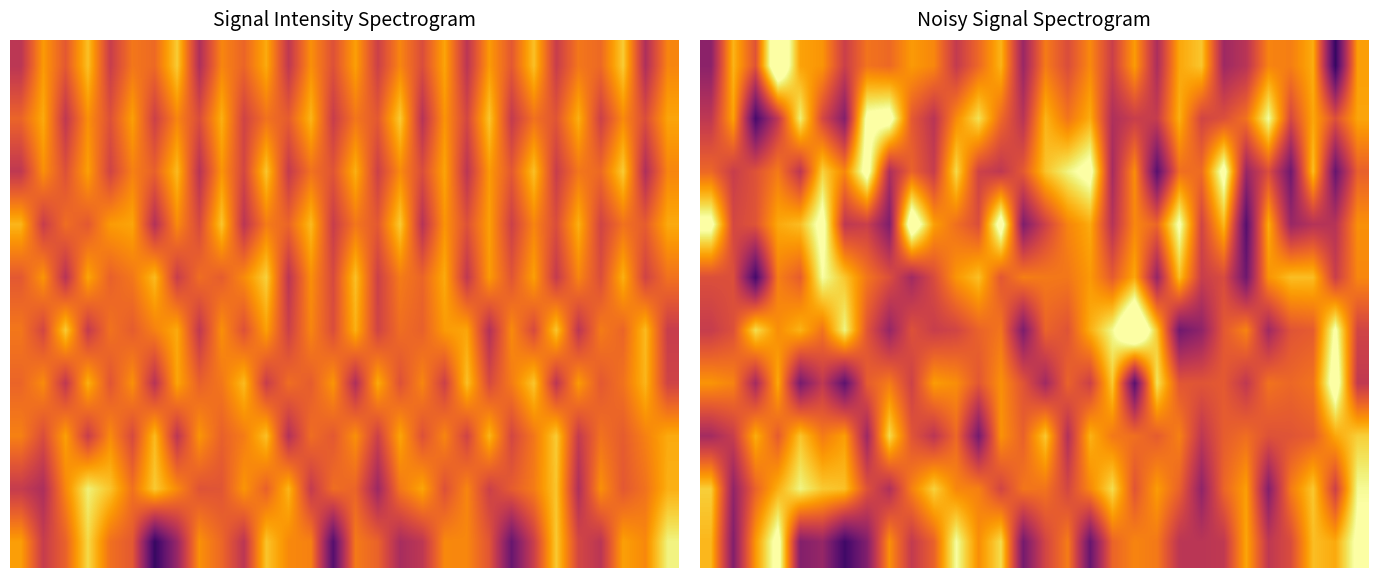

What is the minimum value shown in the chart?

-80.4